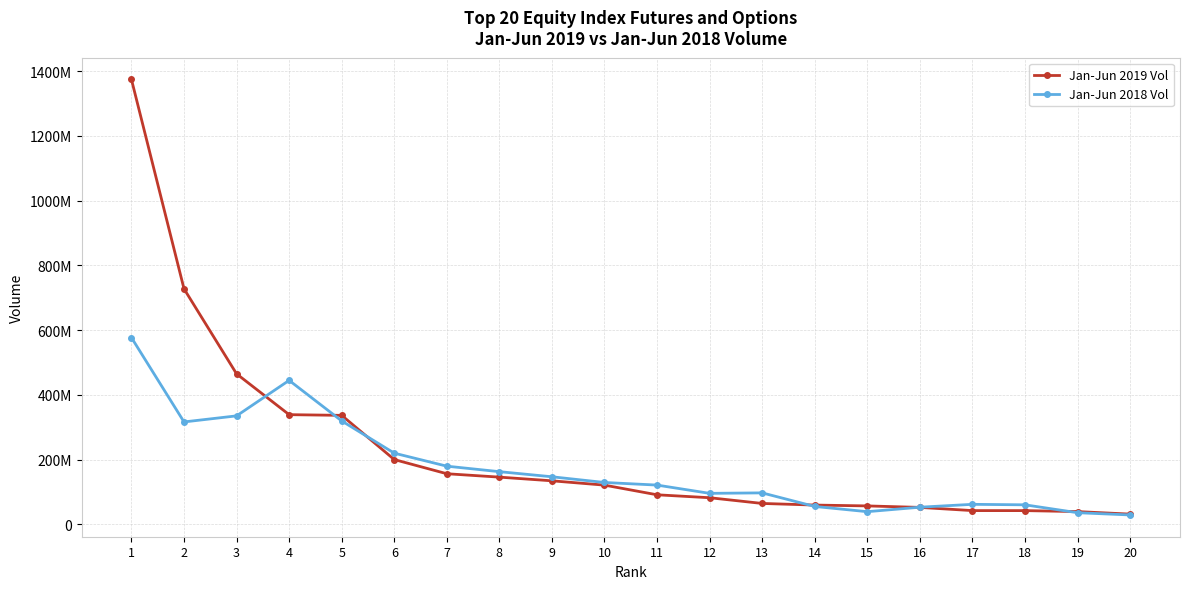

At which label does Jan-Jun 2019 Vol reach its minimum?

20